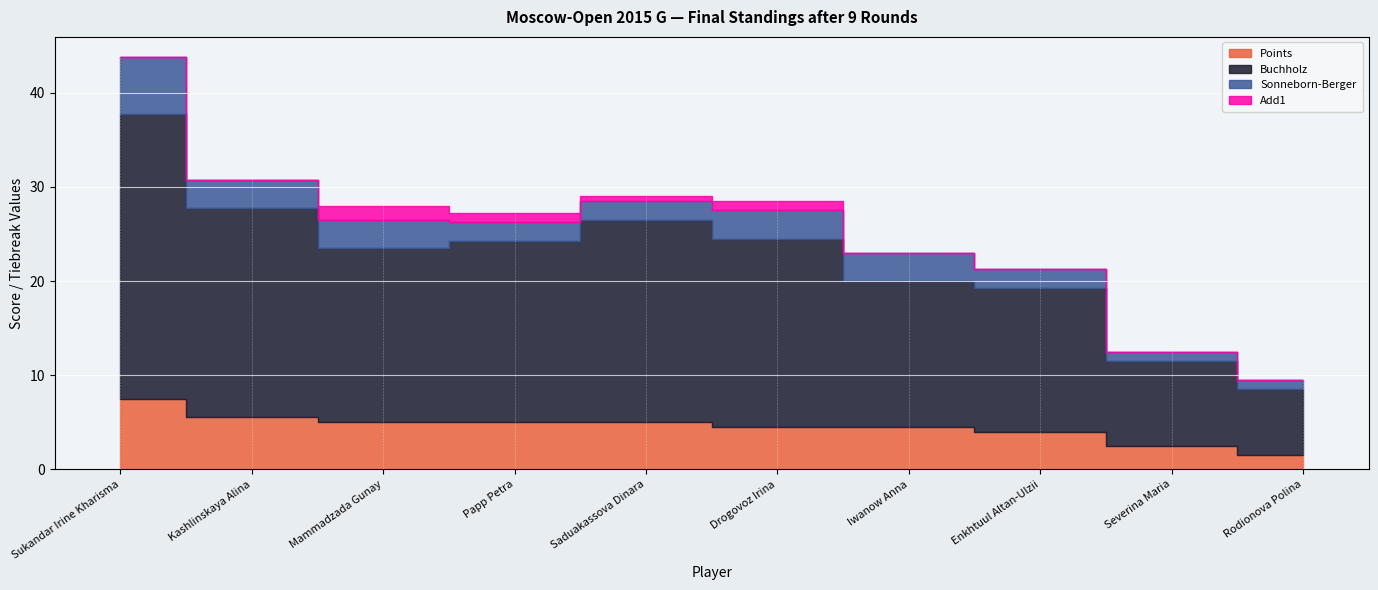

What is the difference between the second highest and second lowest values in the Buchholz series?

13.2